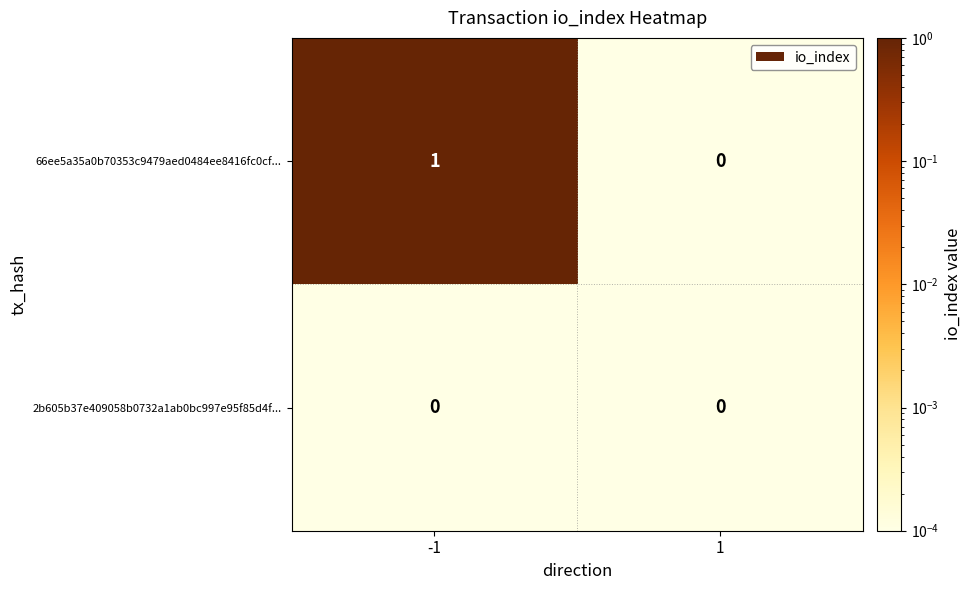

The 66ee5a35a0b70353c9479aed0484ee8416fc0cf... series shows 2 at -1. True or false?

False